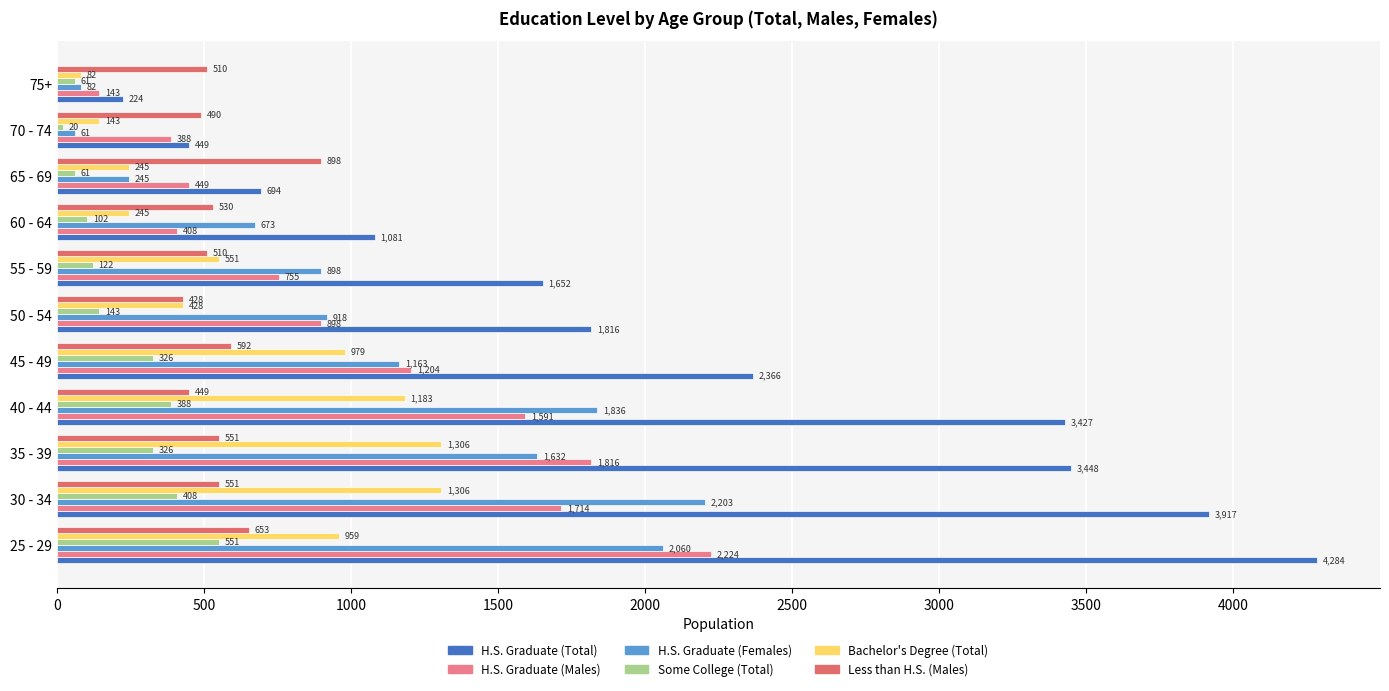

What is the maximum value shown in the chart?

4284